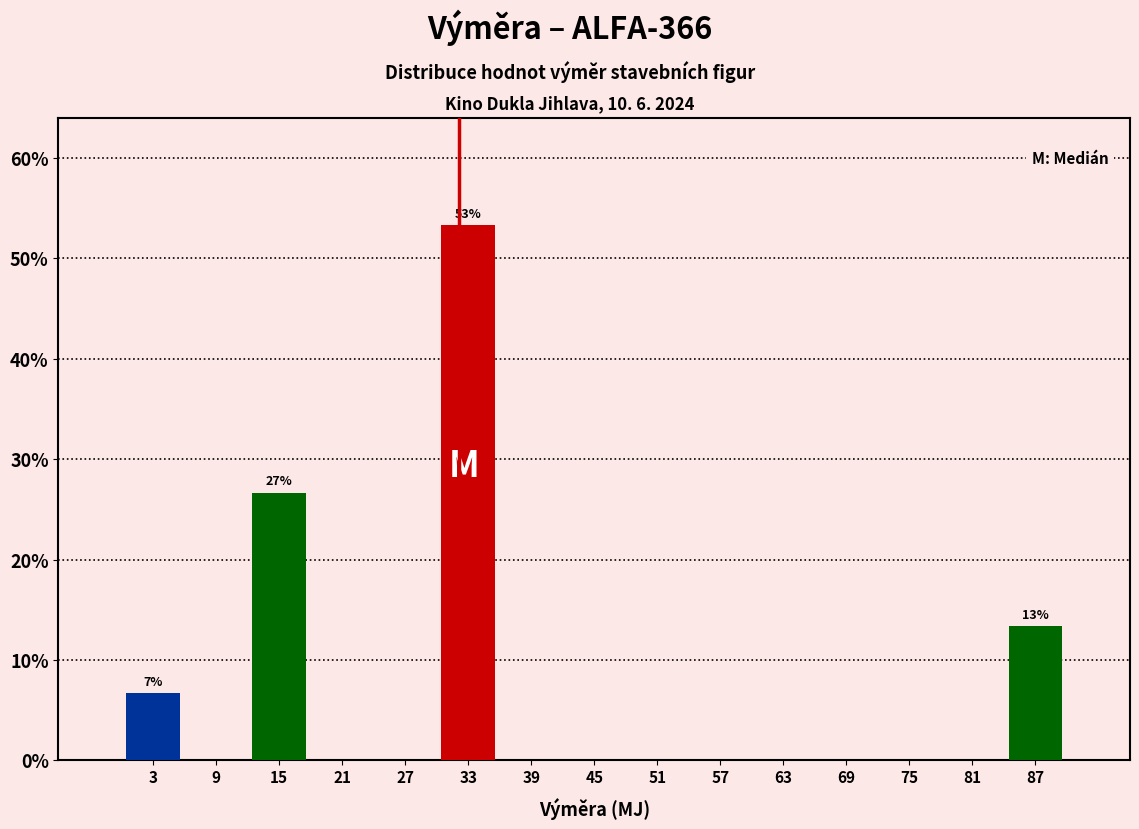

Over which range of the x-axis is the bar tallest?

30 to 36